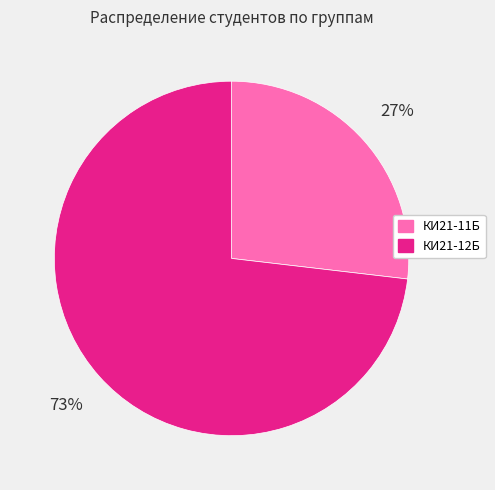

To the nearest percent, what percentage of the pie is КИ21-12Б?

73%